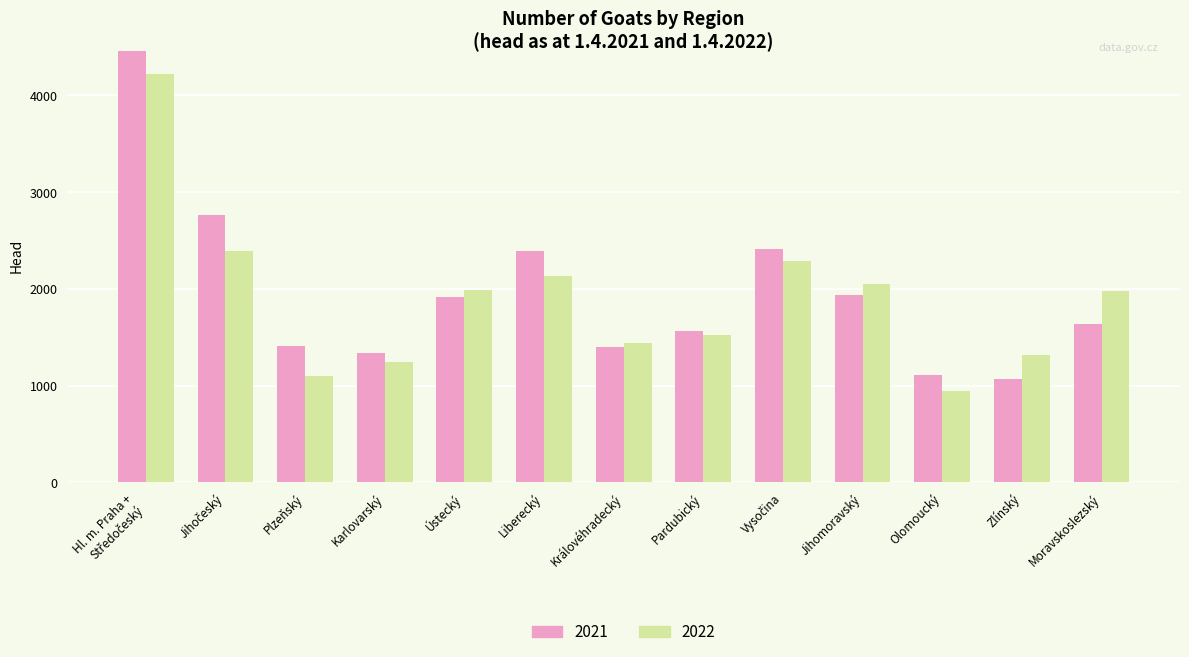

What is the label of the 3rd bar from the left?

Plzeňský